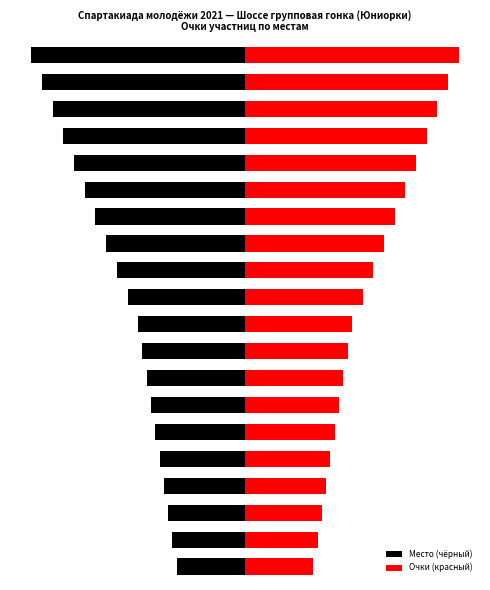

Which has a higher value, 5 or 9?

9